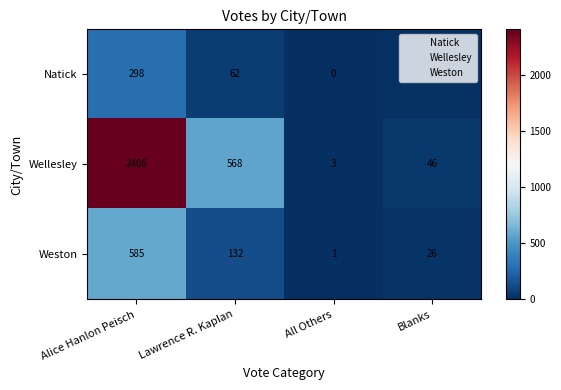

What is the total value across all series at All Others?

4